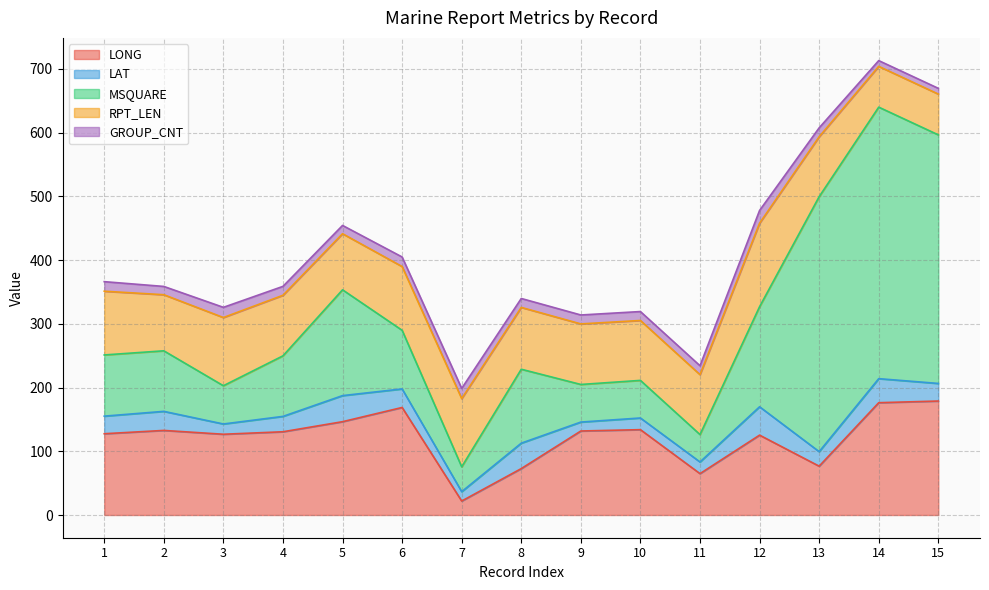

True or false: GROUP_CNT and RPT_LEN intersect in this chart.

False